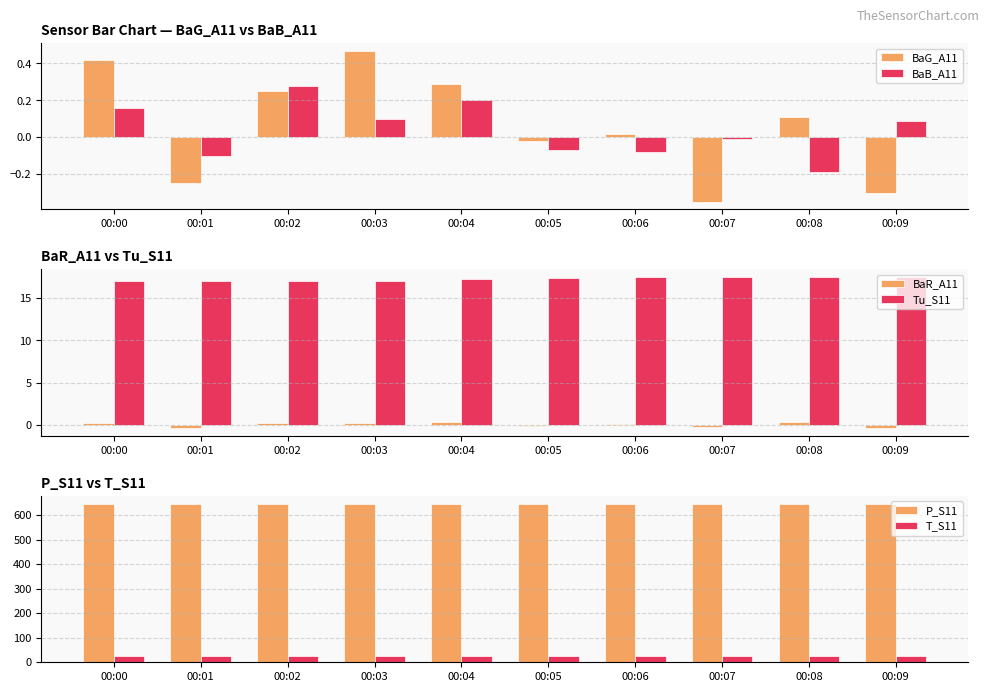

What is the smallest value displayed?

-0.4